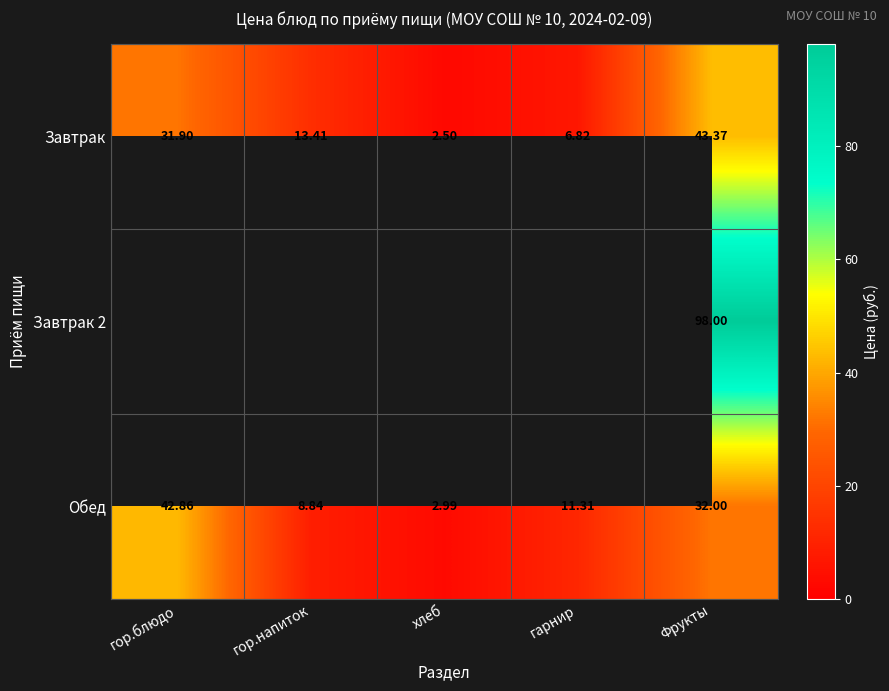

Which label corresponds to the smallest value in the chart?

хлеб